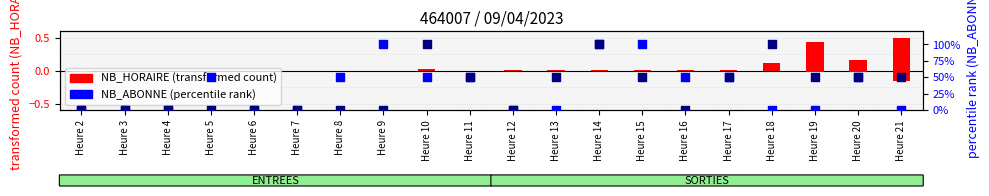

Which series has the widest spread of Y values?

ENTREES NB_ABONNE